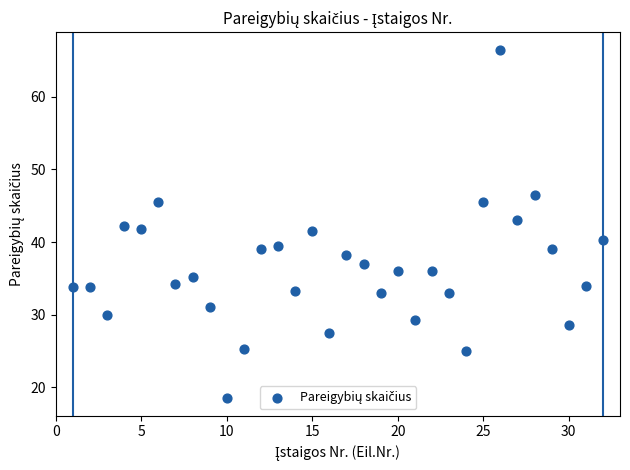

What is the range of Y values (max minus min)?

48.0